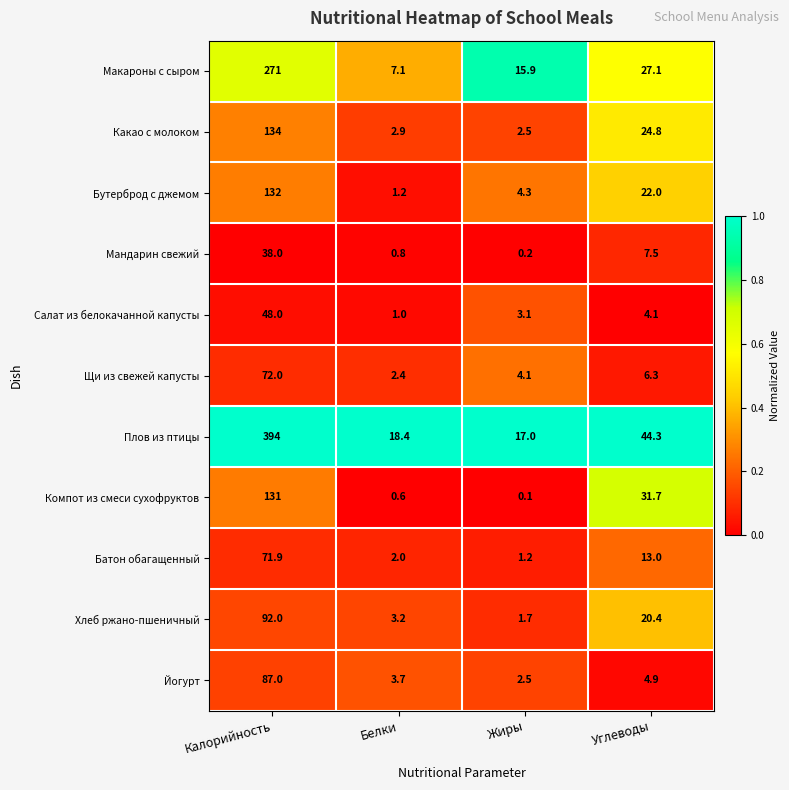

Rank the series by their maximum value, from highest to lowest.

Плов из птицы, Макароны с сыром, Какао с молоком, Бутерброд с джемом, Компот из смеси сухофруктов, Хлеб ржано-пшеничный, Йогурт, Щи из свежей капусты, Батон обагащенный, Салат из белокачанной капусты, Мандарин свежий